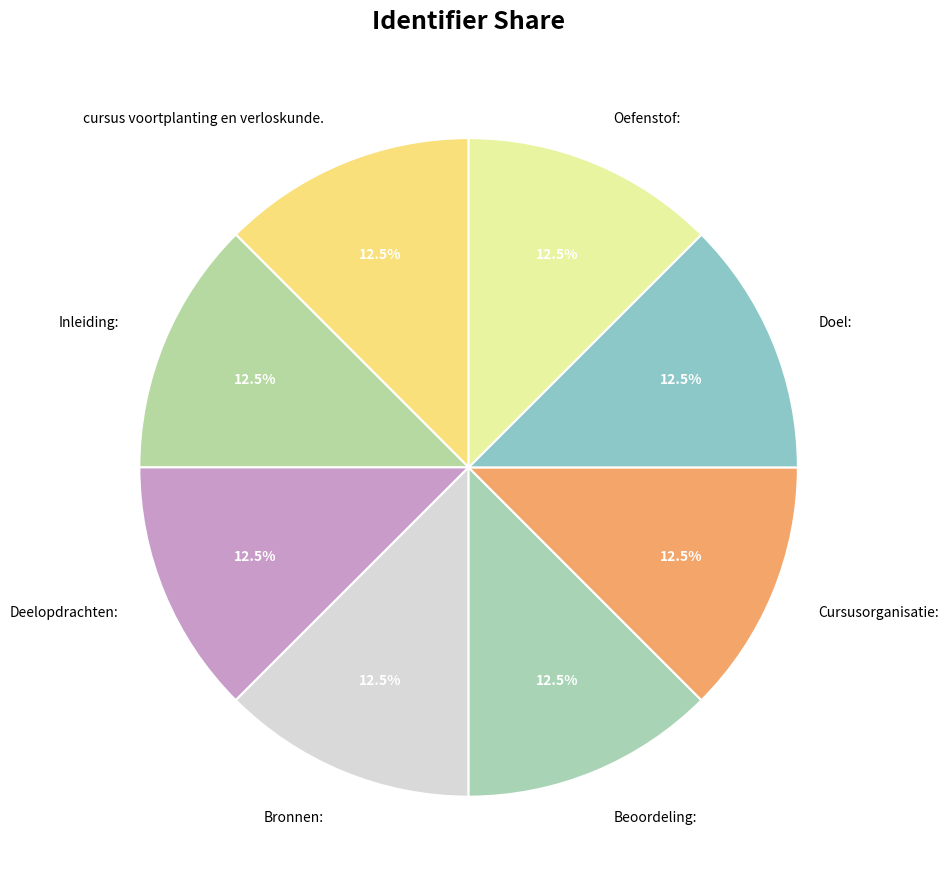

How many slices are in this pie chart?

8